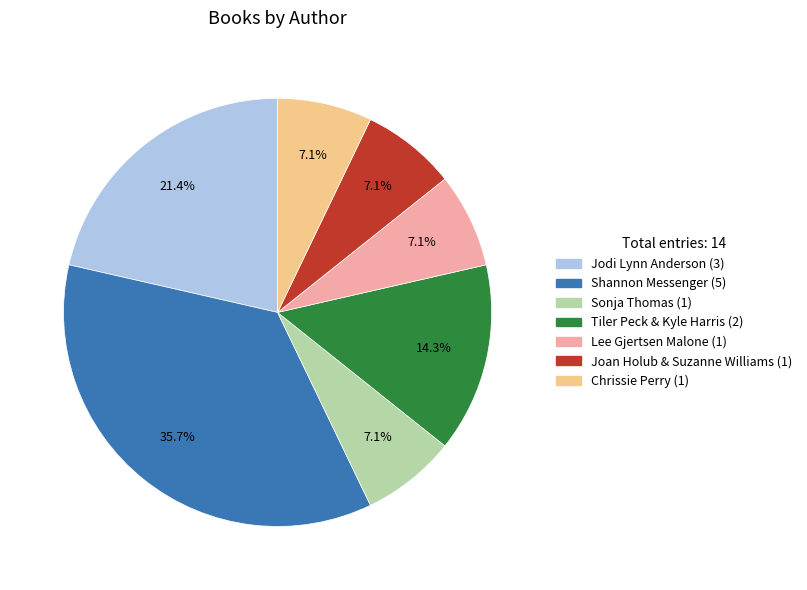

How many slices are in this pie chart?

7